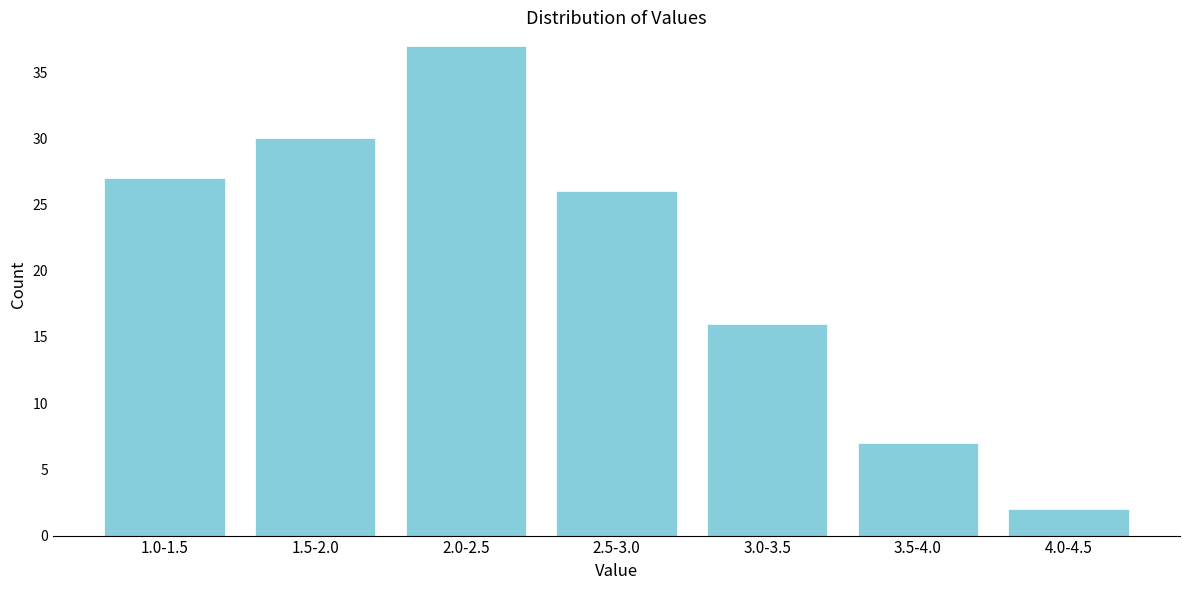

Reading left to right, extract all data points from this chart.

1.0-1.5=27	1.5-2.0=30	2.0-2.5=37	2.5-3.0=26	3.0-3.5=16	3.5-4.0=7	4.0-4.5=2